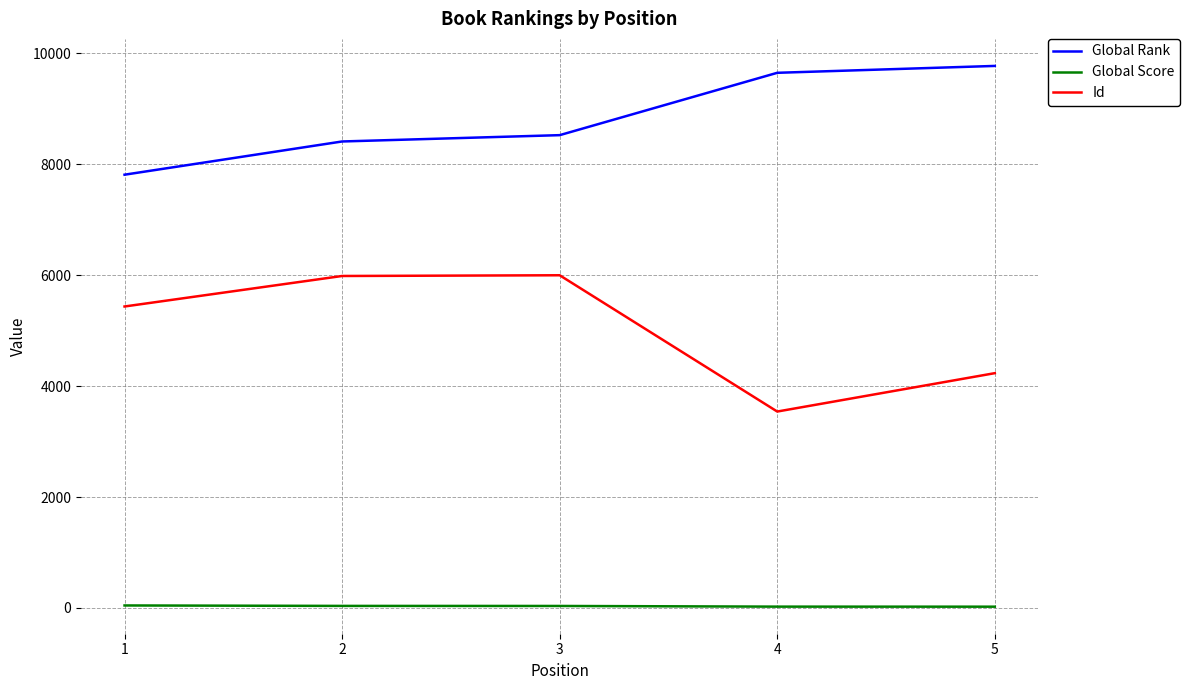

True or false: Global Rank has a value of 14221 at 4.

False